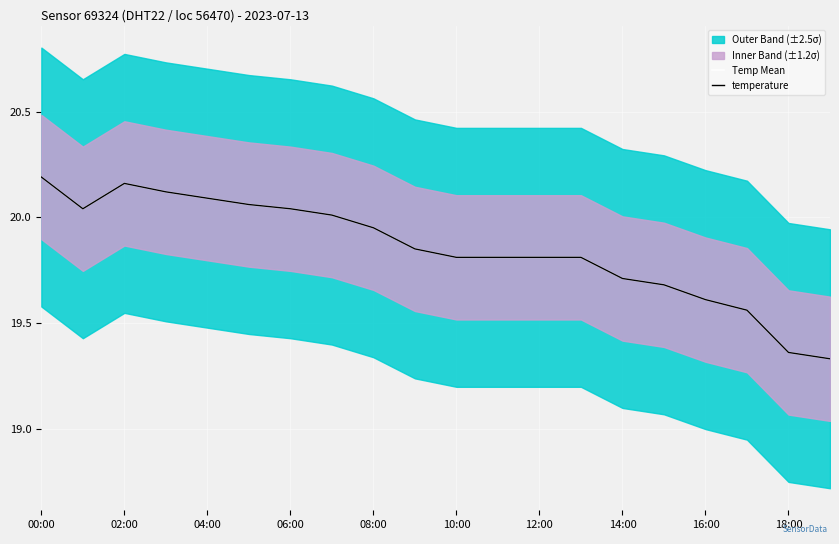

Reading left to right, extract all data points from this chart.

Temp Mean: 20.2	20.0	20.2	20.1	20.1	20.1	20.0	20.0	19.9	19.9	19.8	19.8	19.8	19.8	19.7	19.7	19.6	19.6	19.4	19.3
temperature: 20.2	20.0	20.2	20.1	20.1	20.1	20.0	20.0	19.9	19.9	19.8	19.8	19.8	19.8	19.7	19.7	19.6	19.6	19.4	19.3